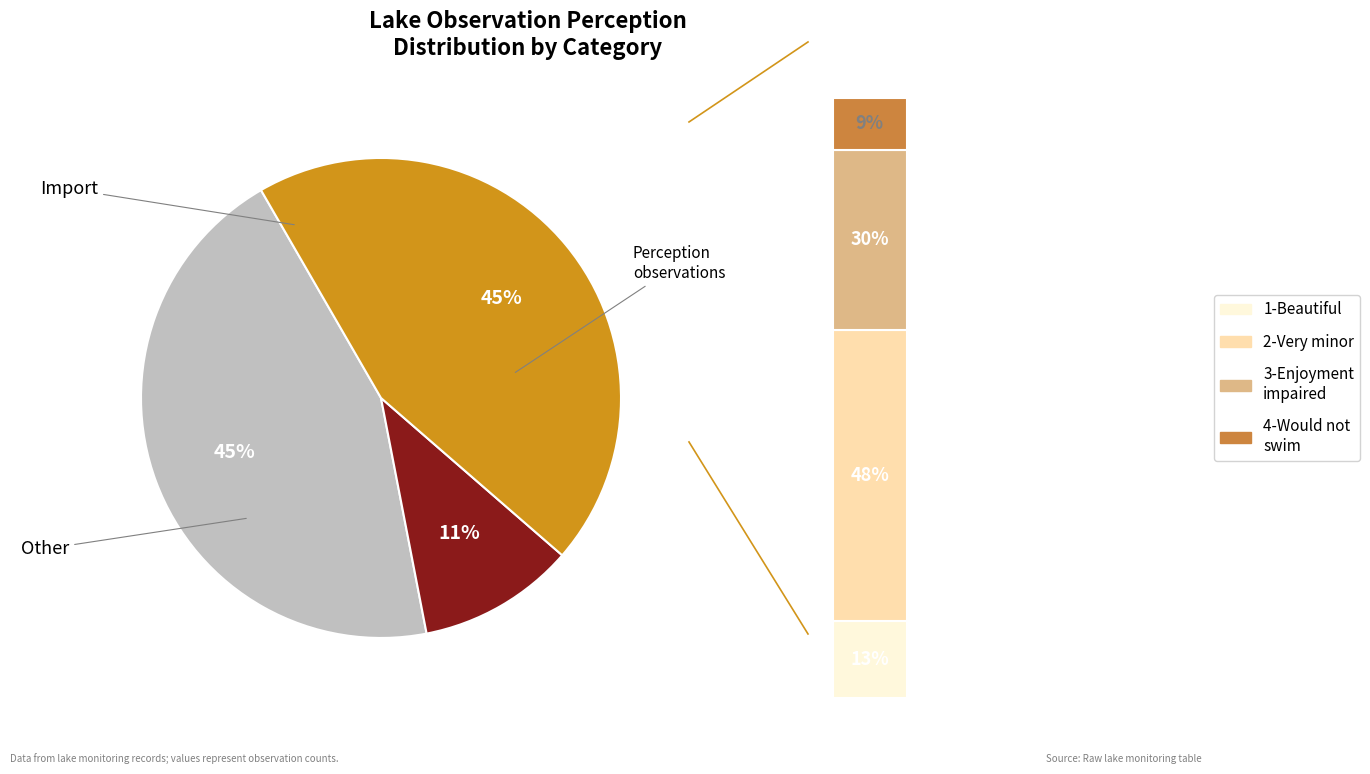

Is there any slice that represents more than half of the pie?

No